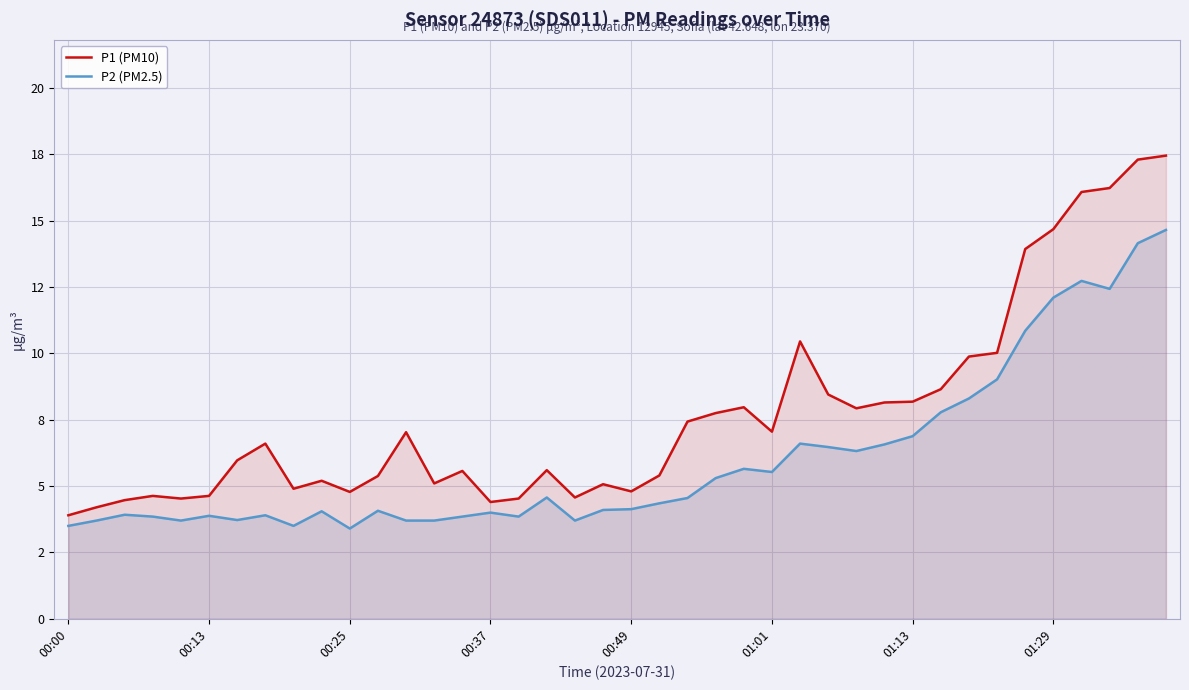

Reading left to right, extract all data points from this chart.

P1 (PM10): 3.9	4.2	4.5	4.6	4.5	4.6	6.0	6.6	4.9	5.2	4.8	5.4	7.0	5.1	5.6	4.4	4.5	5.6	4.6	5.1	4.8	5.4	7.4	7.8	8.0	7.0	10.4	8.4	7.9	8.2	8.2	8.7	9.9	10.0	13.9	14.7	16.1	16.2	17.3	17.4
P2 (PM2.5): 3.5	3.7	3.9	3.9	3.7	3.9	3.7	3.9	3.5	4.0	3.4	4.1	3.7	3.7	3.9	4.0	3.9	4.6	3.7	4.1	4.1	4.3	4.5	5.3	5.7	5.5	6.6	6.5	6.3	6.6	6.9	7.8	8.3	9.0	10.8	12.1	12.7	12.4	14.2	14.7